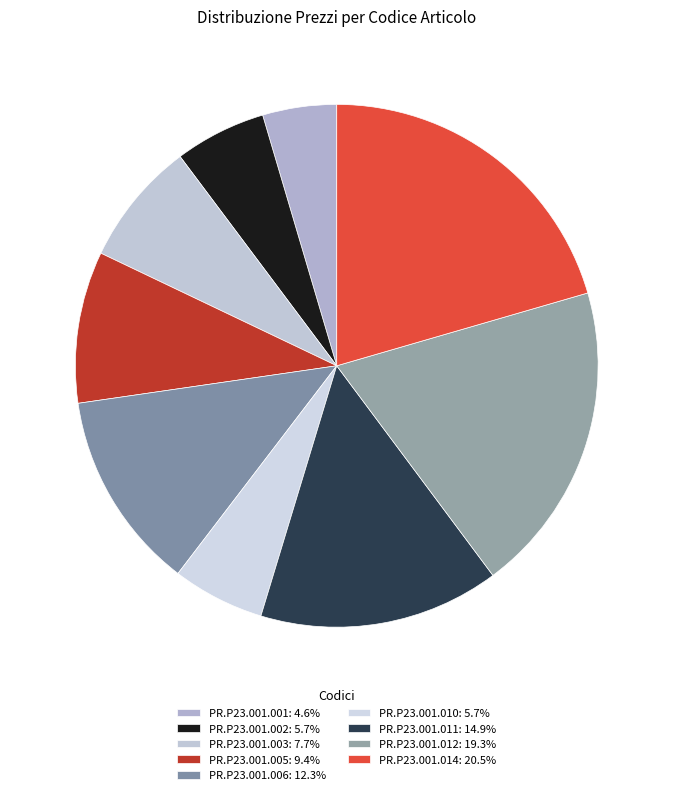

To the nearest percent, what is the combined percentage of PR.P23.001.010 and PR.P23.001.001?

10%